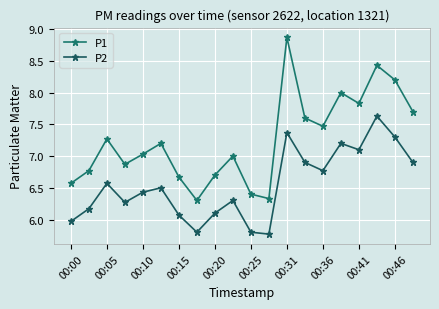

What is the average value of the P2 series?

6.5